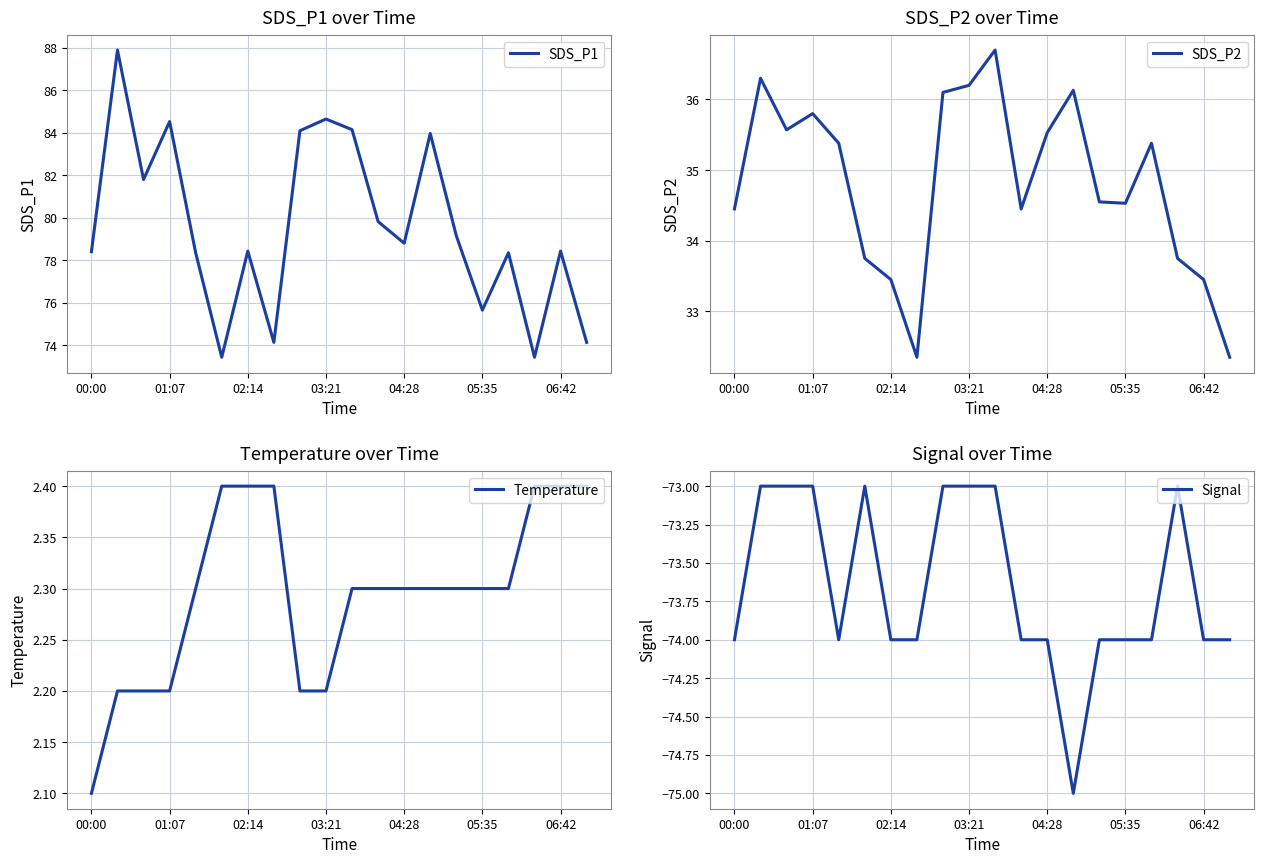

List the series in order of their overall mean, highest first.

SDS_P1, SDS_P2, Temperature, Signal